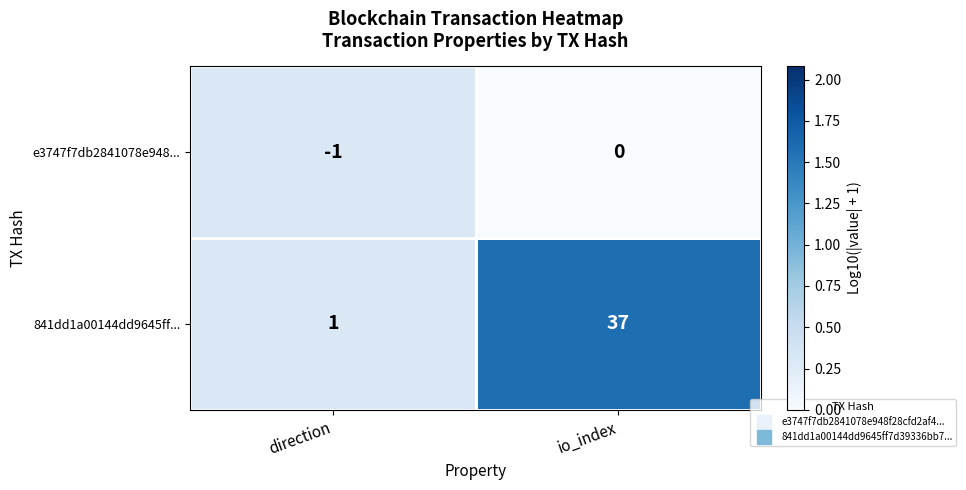

What is the average value of the 841dd1a00144dd9645ff... series?

19